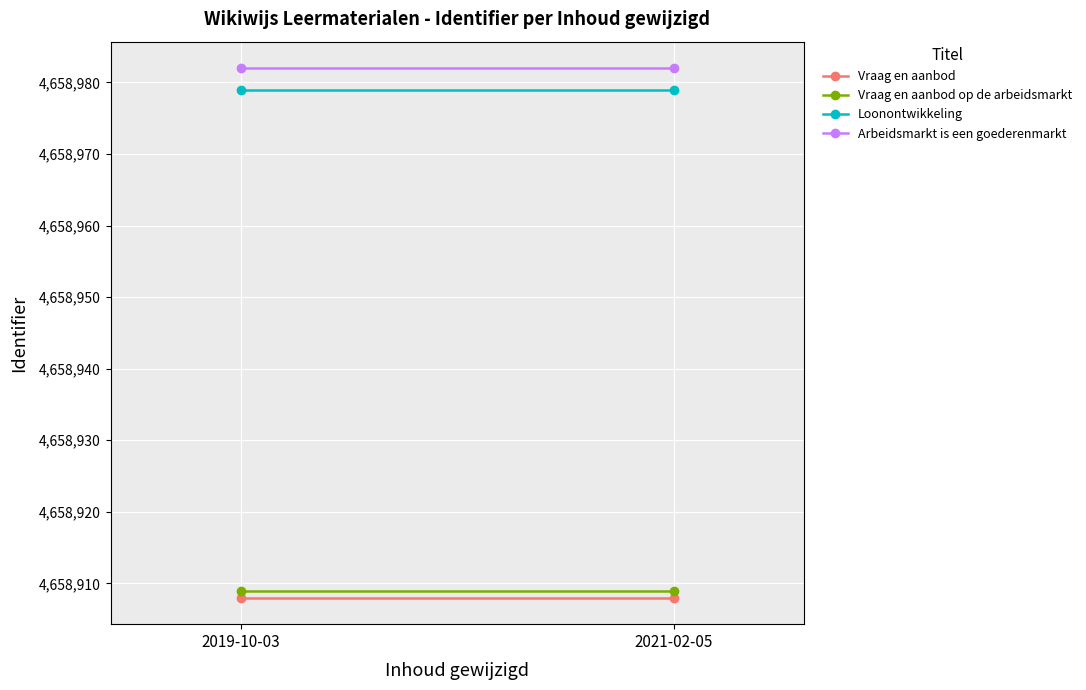

Which category has the highest value across all series?

2019-10-03